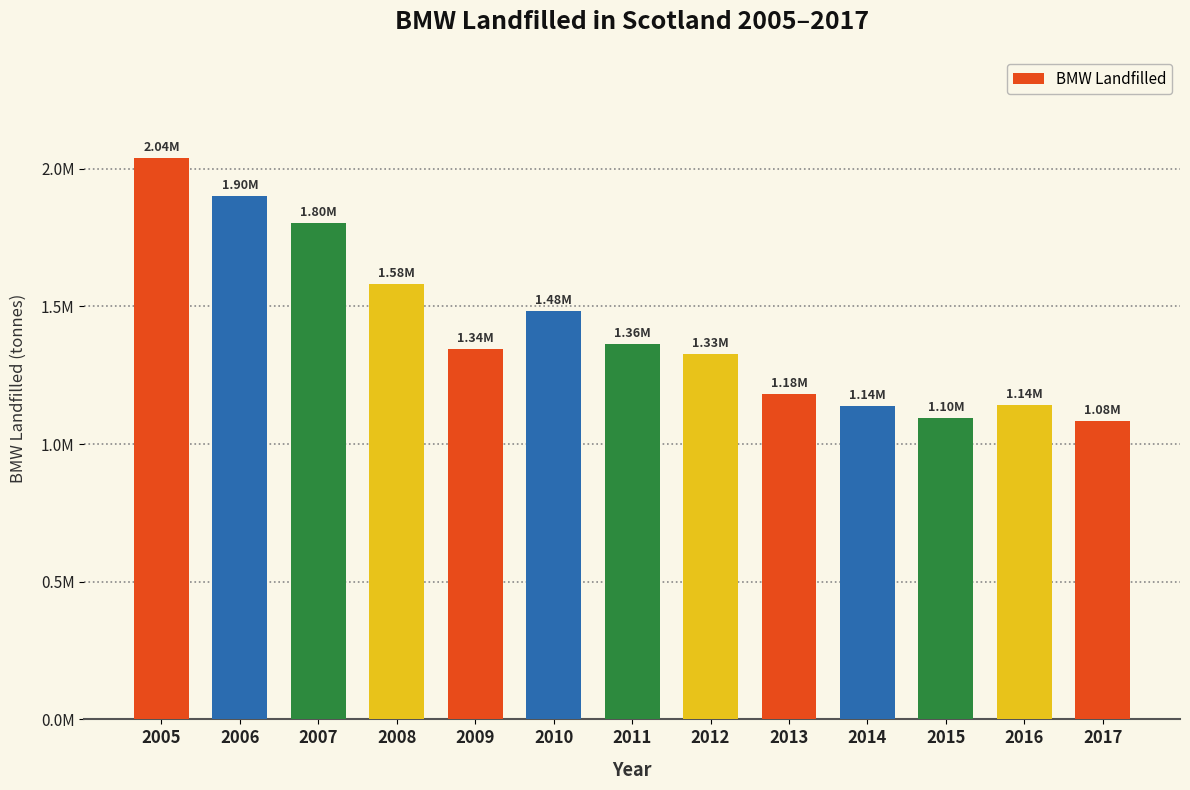

What is the value of the 10th bar from the left?

1136864.5